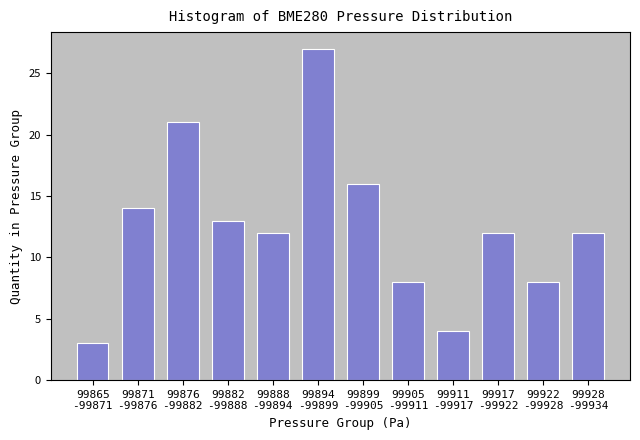

Reading left to right, transcribe all the data shown in this chart.

3	14	21	13	12	27	16	8	4	12	8	12